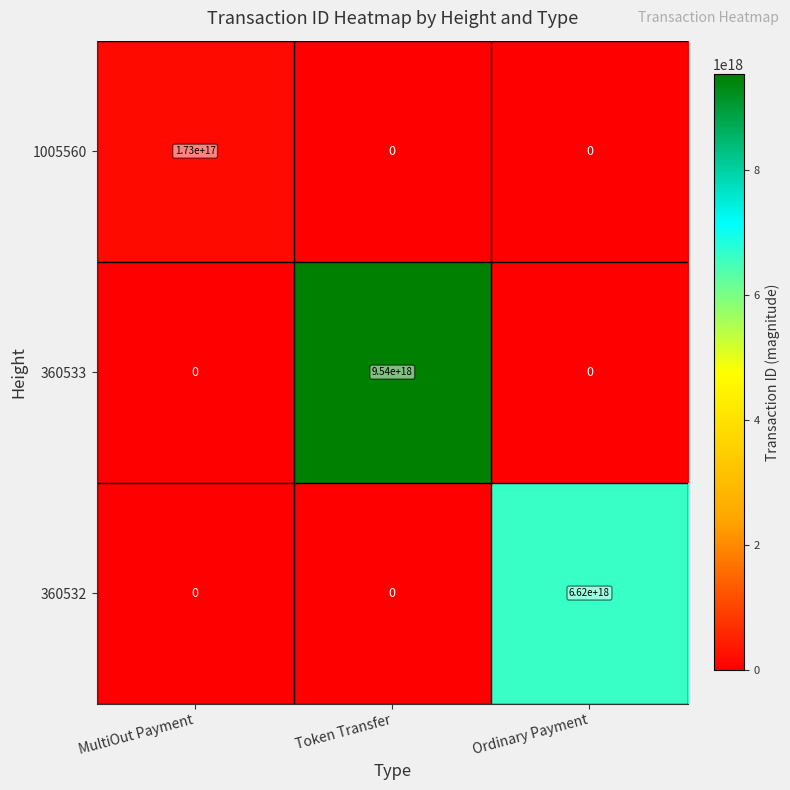

Which series has the largest total across all categories?

360533